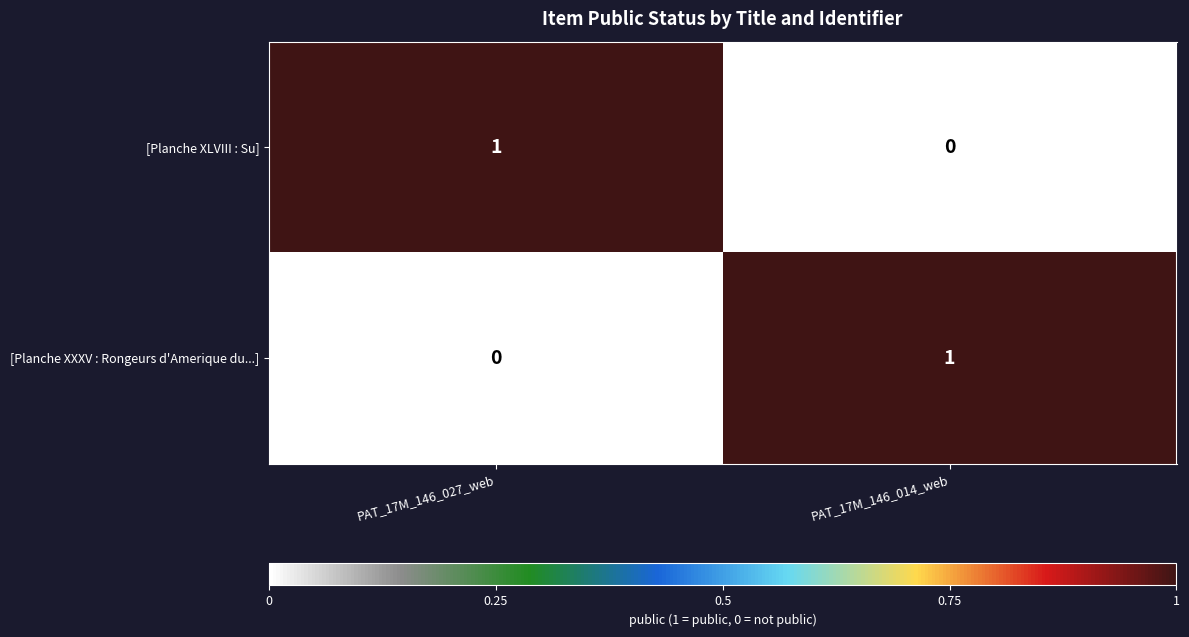

The value of [Planche XXXV : Rongeurs d'Amerique du...] at PAT_17M_146_014_web is 1. True or false?

True